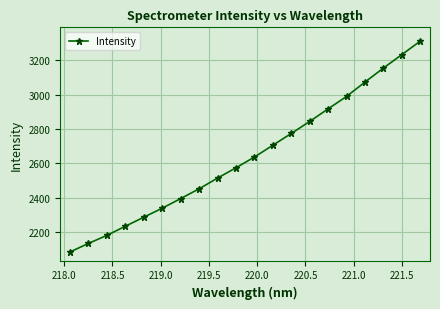

What is the difference between the second highest and second lowest values?

1101.7